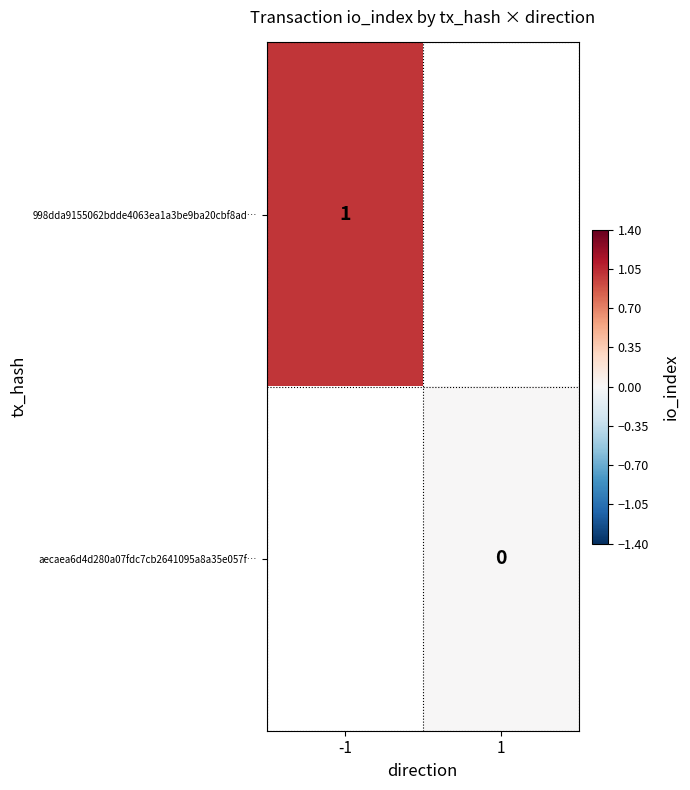

Is it true that 998dda9155062bdde4063ea1a3be9ba20cbf8ad… equals 1 at -1?

True